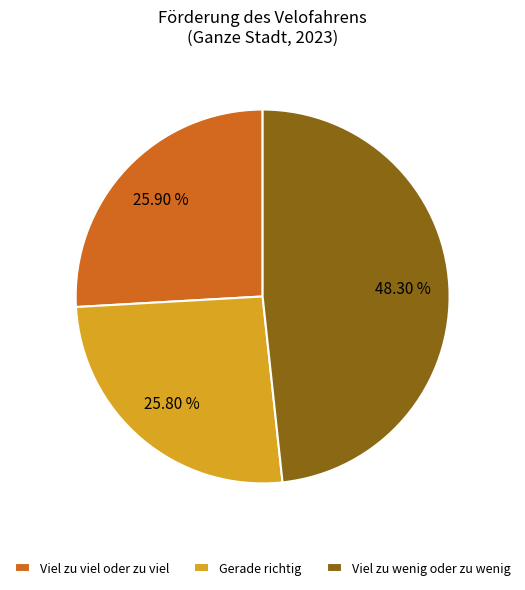

To the nearest percent, what percentage of the pie is Gerade richtig?

26%